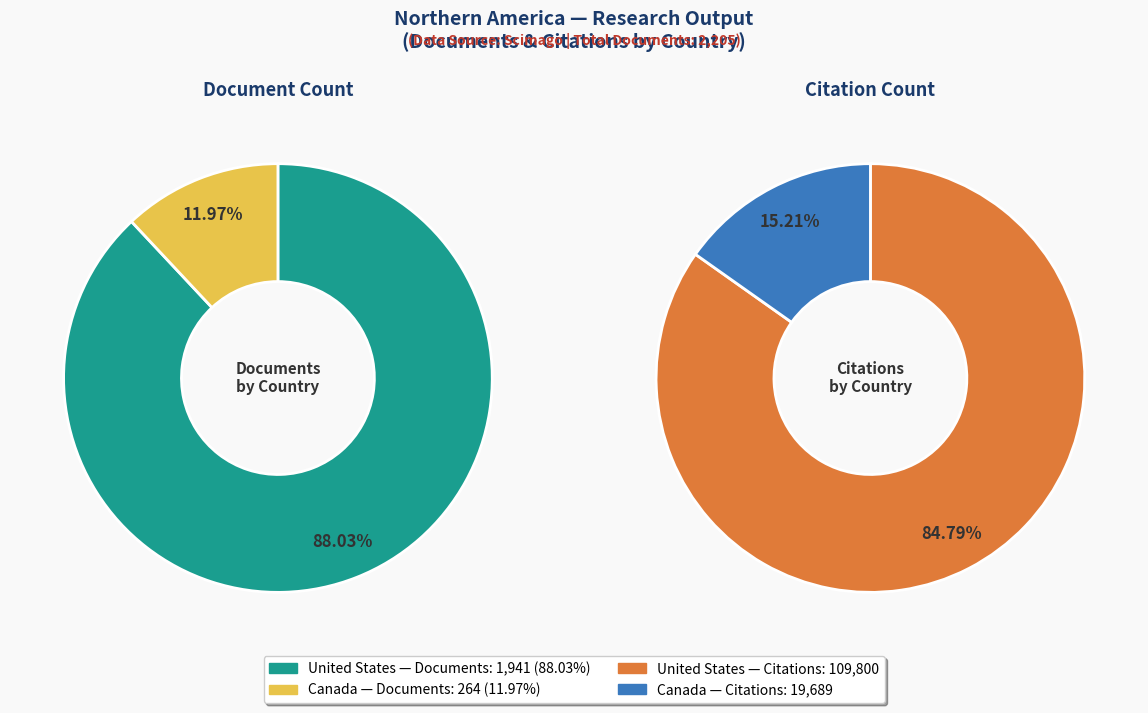

Does any single category account for the majority?

Yes